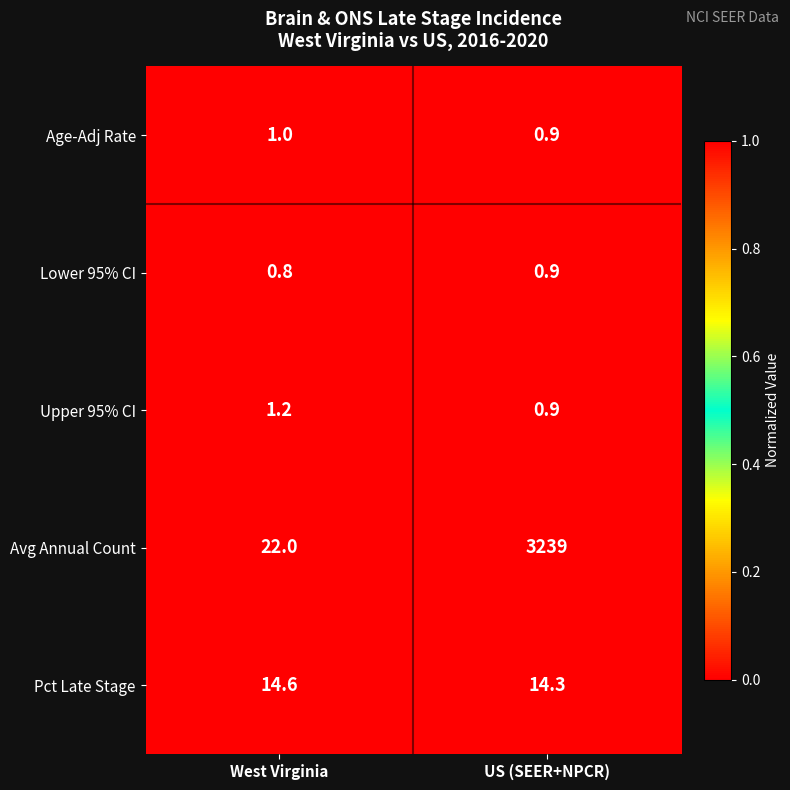

At West Virginia, list the series in order from largest to smallest.

Avg Annual Count, Pct Late Stage, Upper 95% CI, Age-Adj Rate, Lower 95% CI